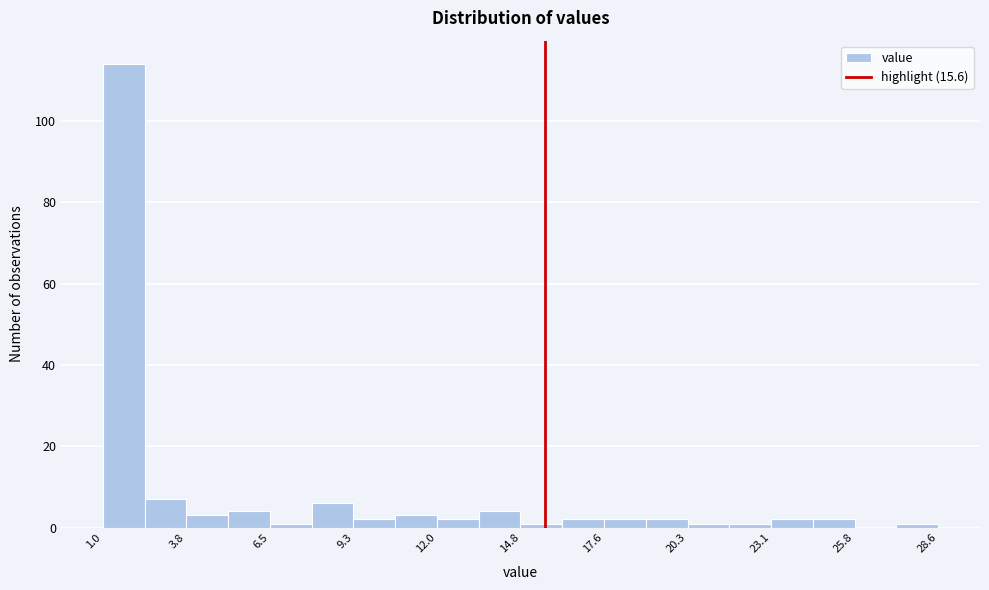

Around what value on the x-axis is the tallest bar? Give the approximate position of its centre, as read against the axis.

1.5